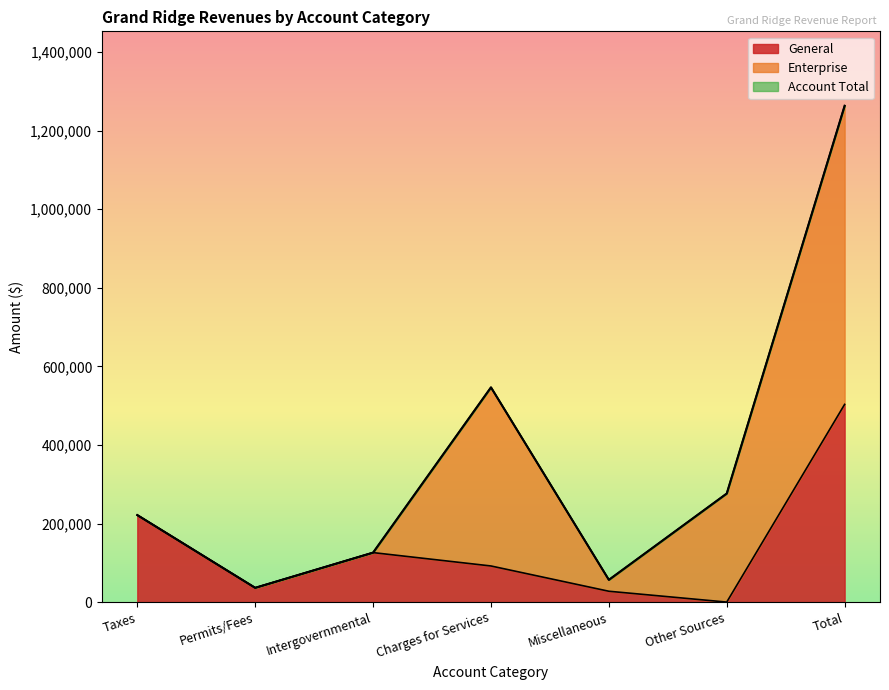

True or false: Account Total and General intersect in this chart.

False